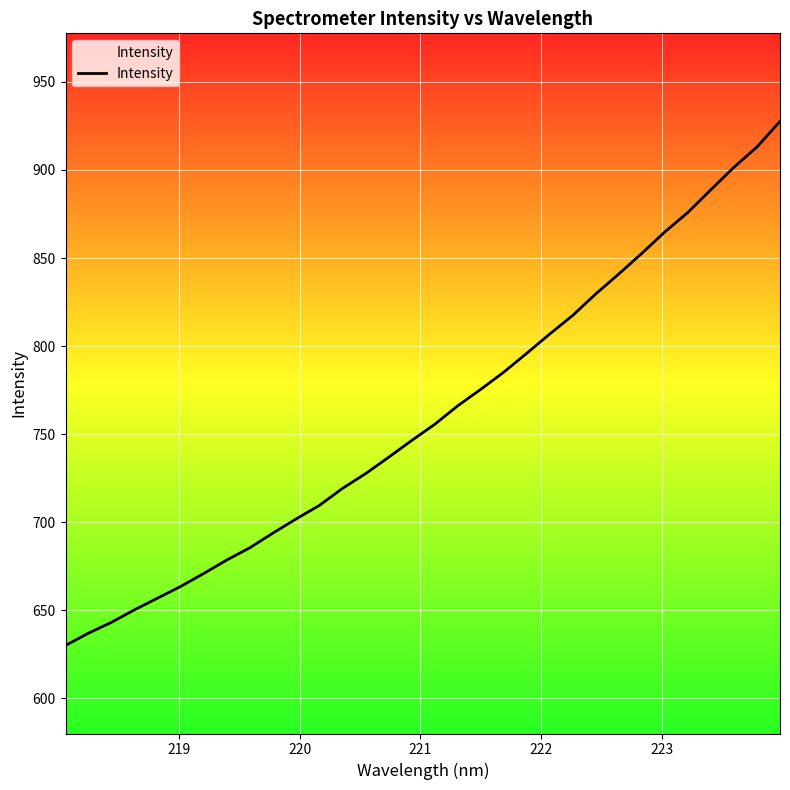

What is the difference between the maximum and minimum values?

297.6